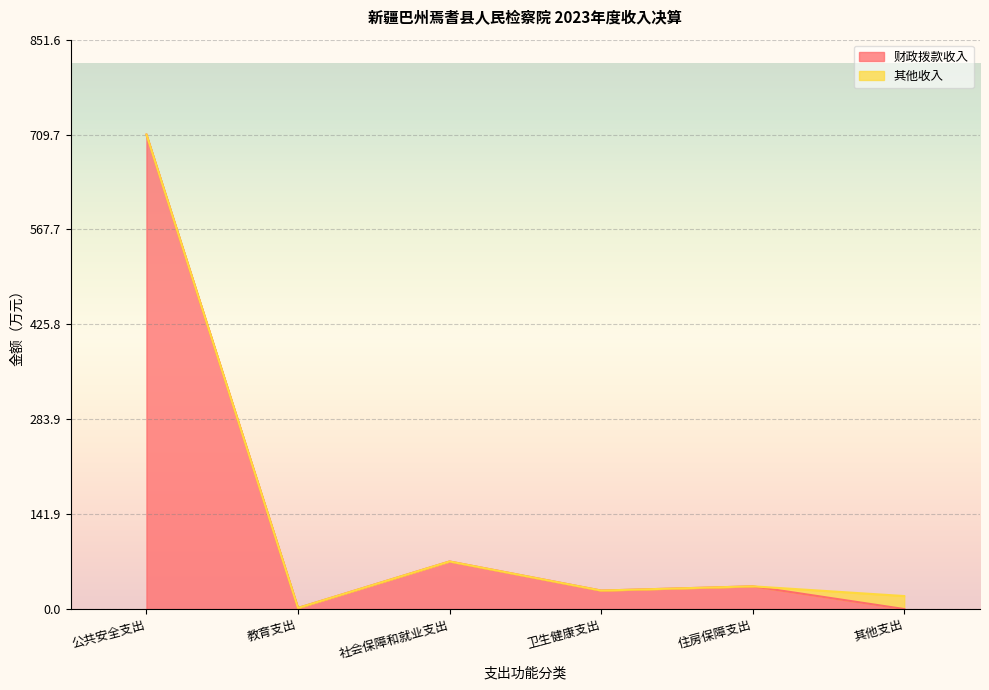

What is the difference between the maximum and minimum values?

709.7